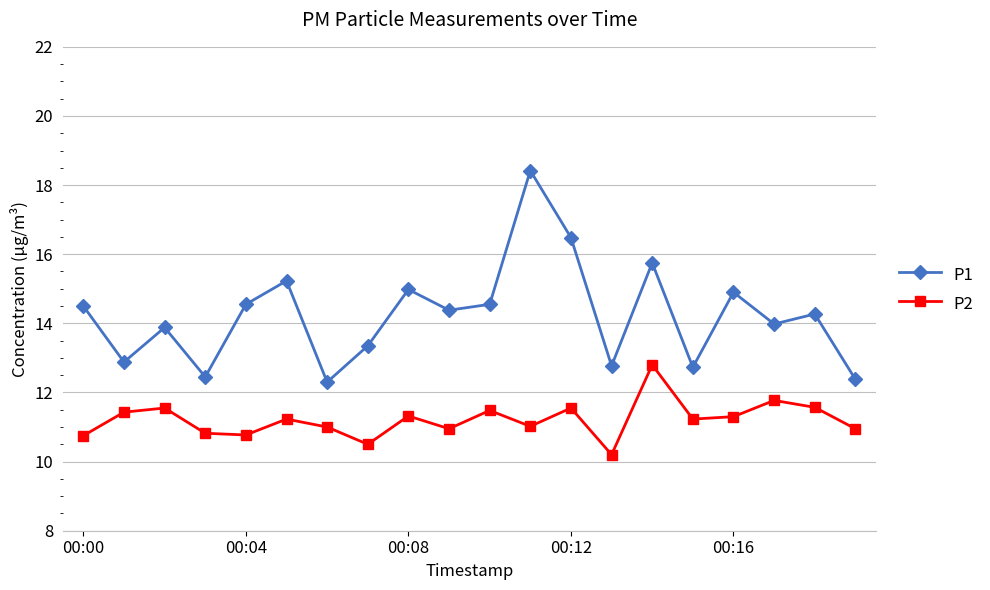

Rank the series by their maximum value, from highest to lowest.

P1, P2